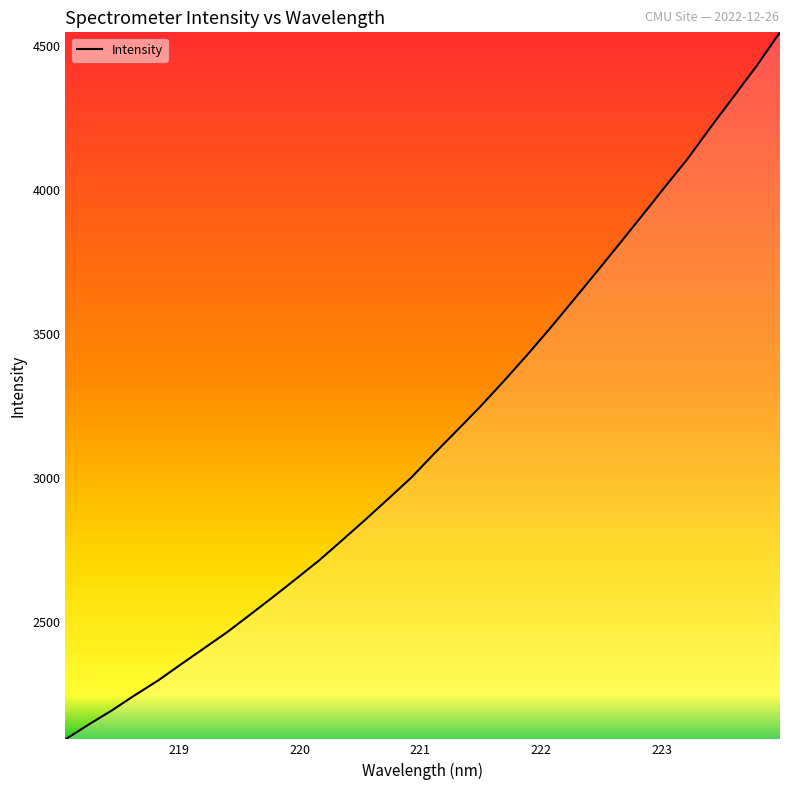

What is the smallest value displayed?

2092.9